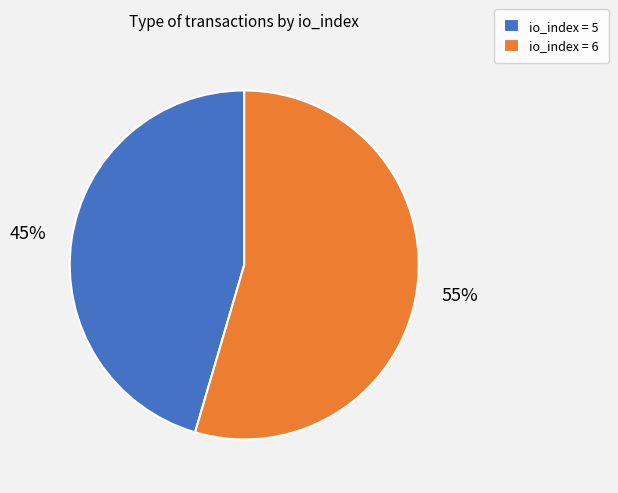

Which category has the biggest portion of the pie?

io_index = 6